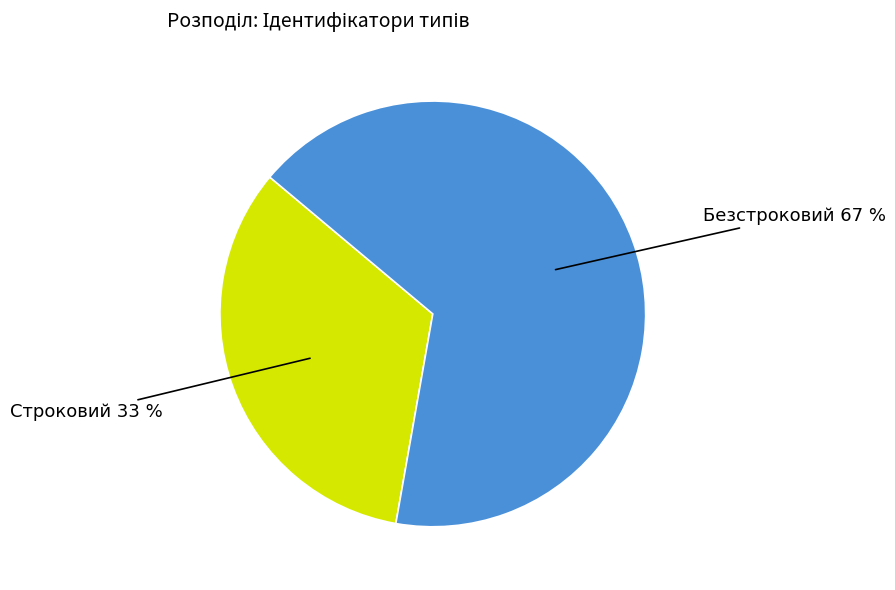

True or false: Безстроковий accounts for 67% of the total.

True